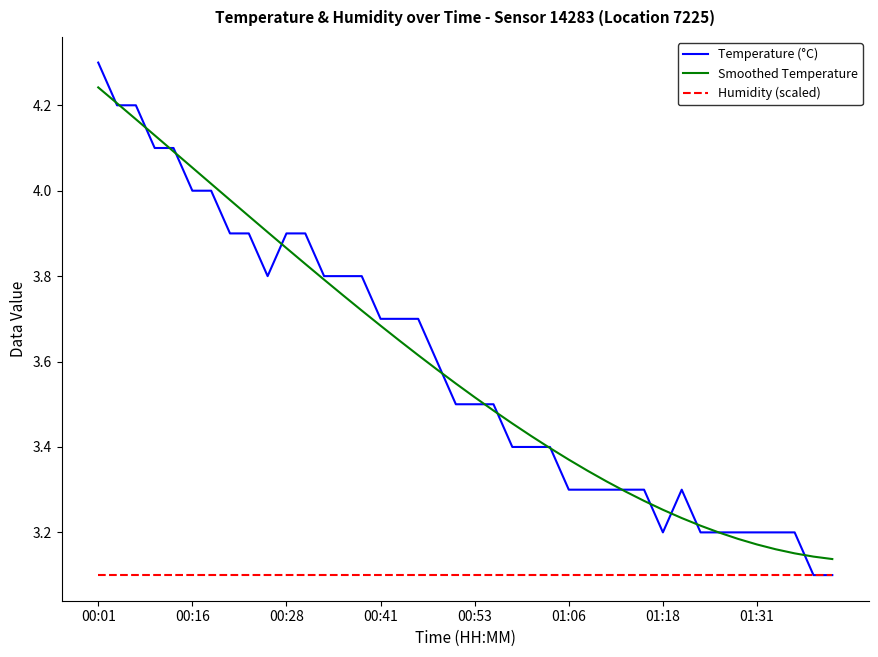

Which series has the widest spread of values?

Temperature (°C)